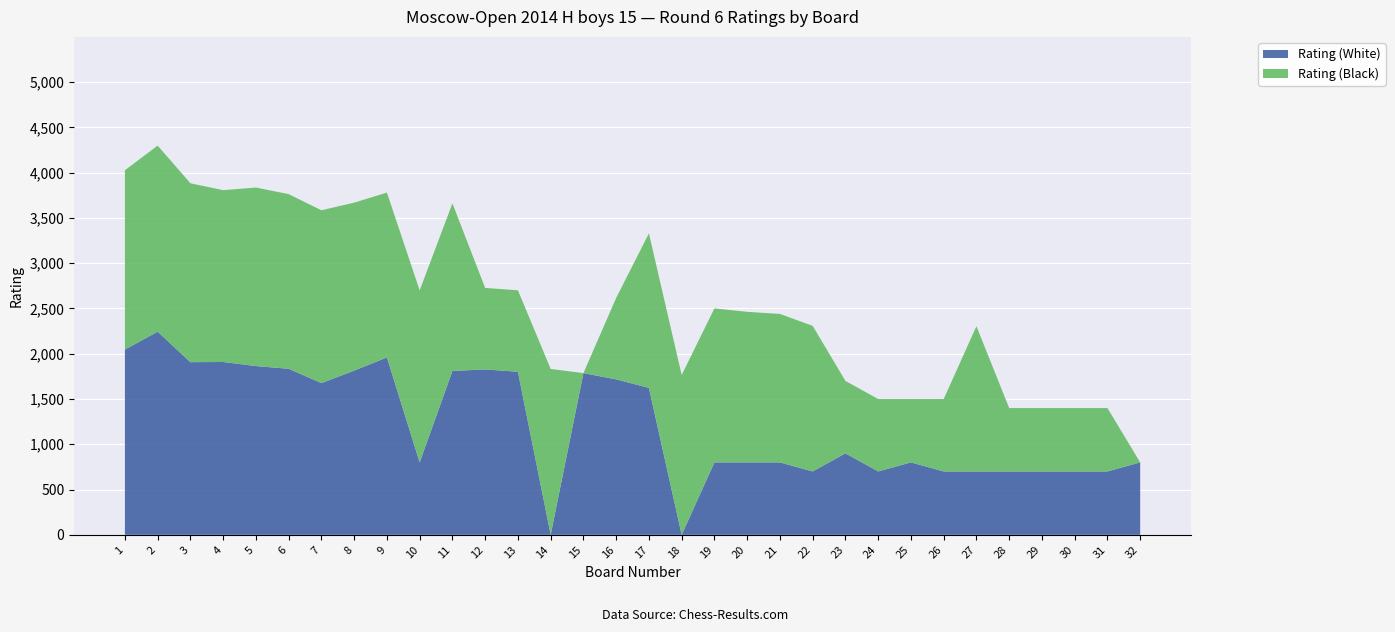

Reading left to right, list all the values displayed in this chart.

Rating (White): 2046	2244	1907	1909	1864	1834	1676	1814	1959	800	1810	1827	1801	0	1786	1717	1623	0	800	800	800	700	900	700	800	700	700	700	700	700	700	800
Rating (Black): 1981	2055	1976	1898	1972	1929	1909	1855	1821	1900	1851	900	900	1832	0	900	1707	1765	1701	1663	1640	1608	800	800	700	800	1604	700	700	700	700	0
Board: 1	2	3	4	5	6	7	8	9	10	11	12	13	14	15	16	17	18	19	20	21	22	23	24	25	26	27	28	29	30	31	32